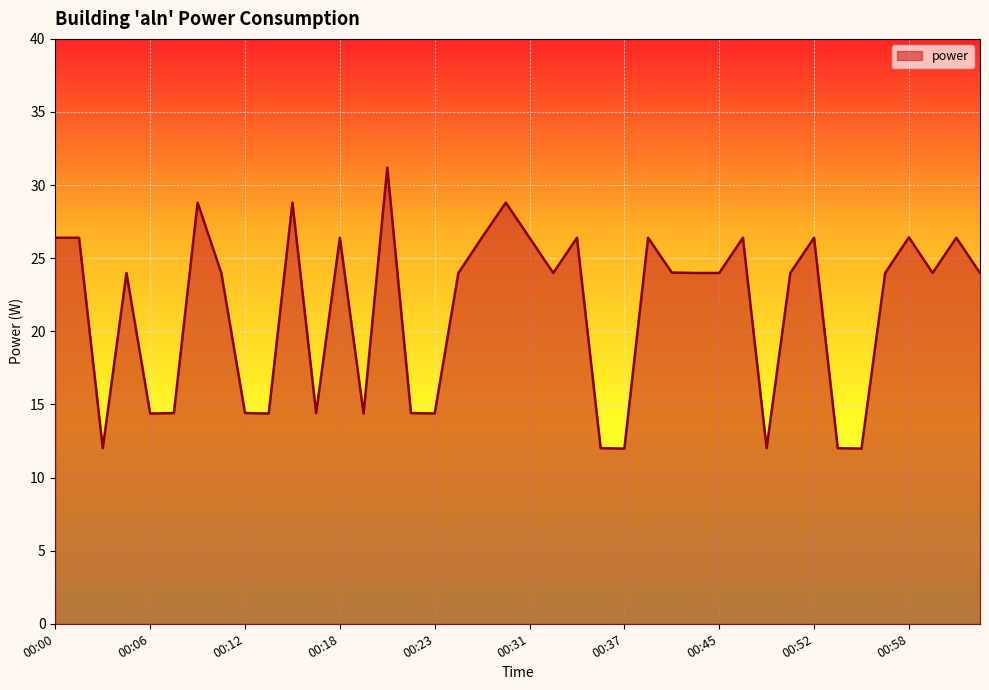

What is the greatest value displayed?

31.2